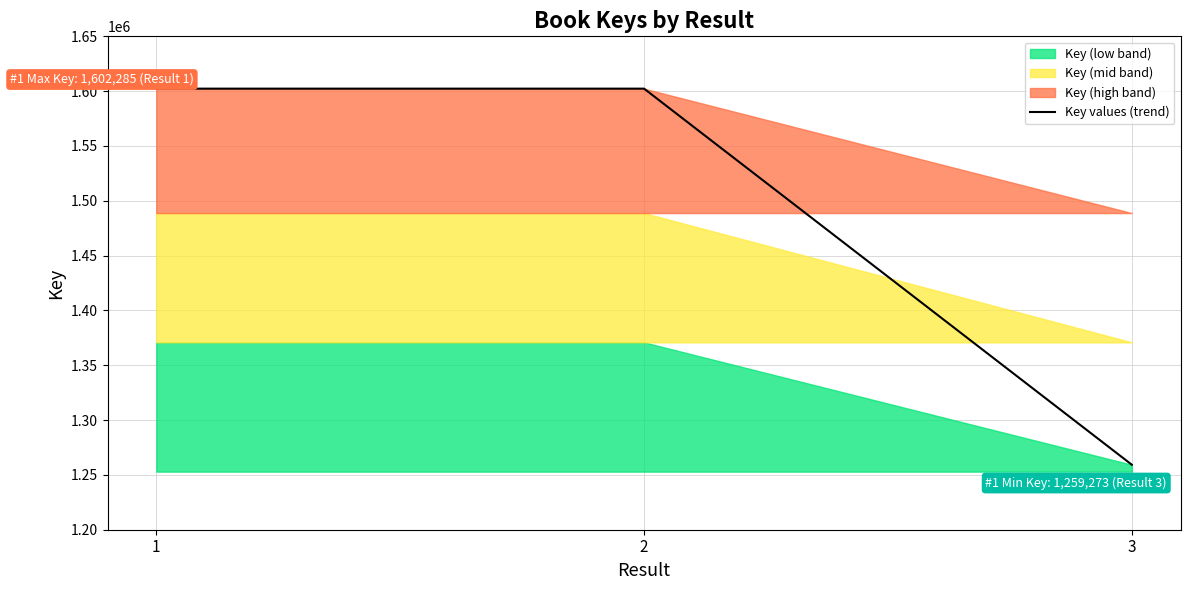

How many lines are shown in the chart?

1